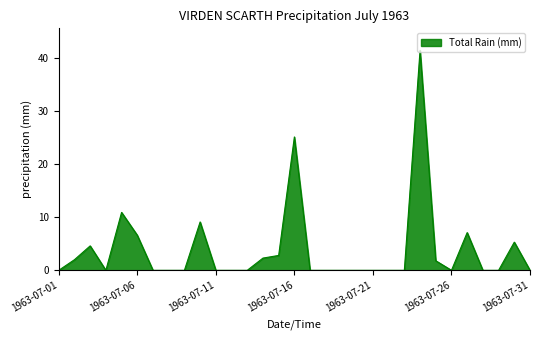

What is the difference between the maximum and minimum values?

41.4